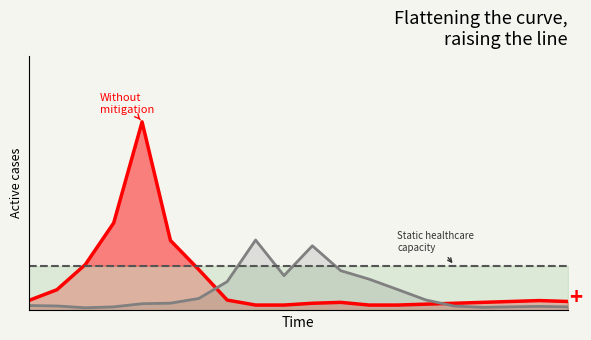

How many lines are shown in the chart?

3